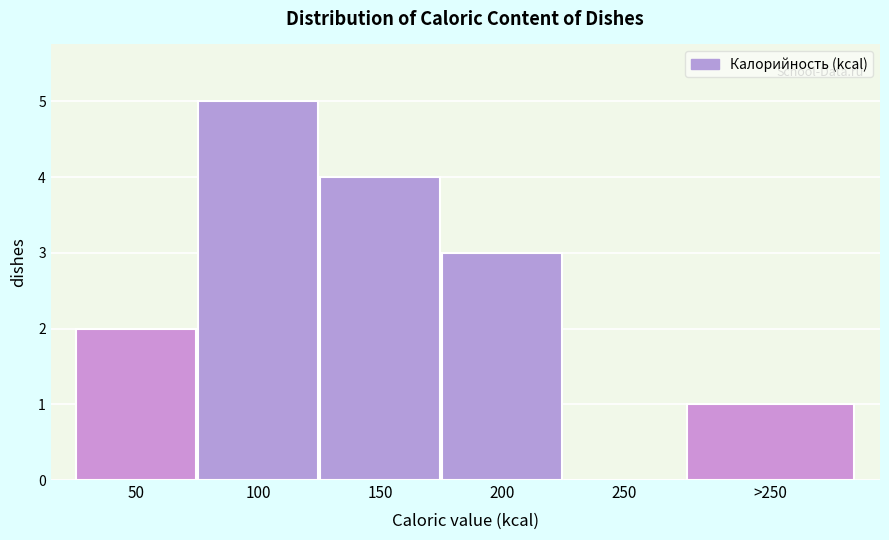

Reading right to left, list all the values displayed in this chart.

>250=1	250=0	200=3	150=4	100=5	50=2